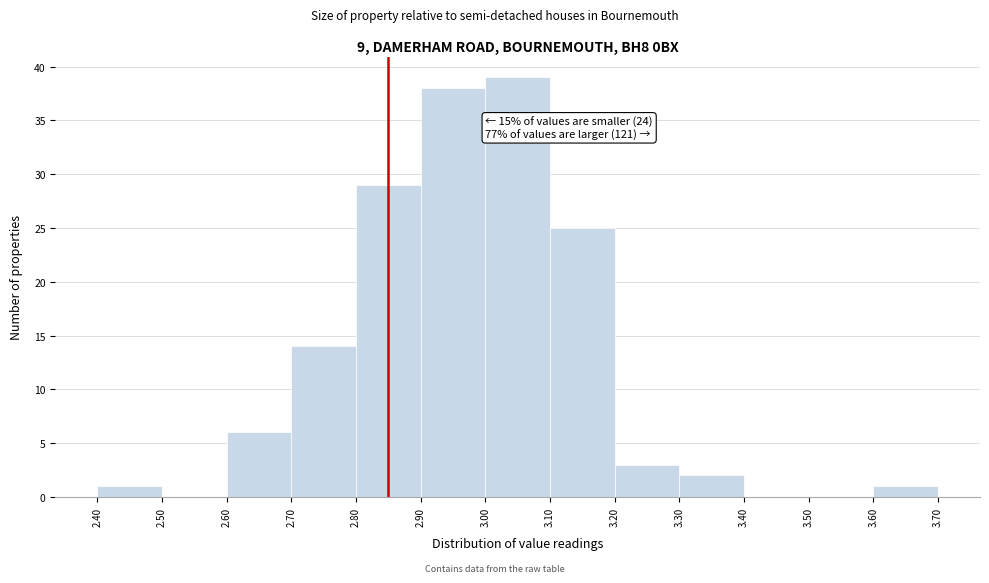

Which range on the x-axis has the tallest bar?

3.00 to 3.10